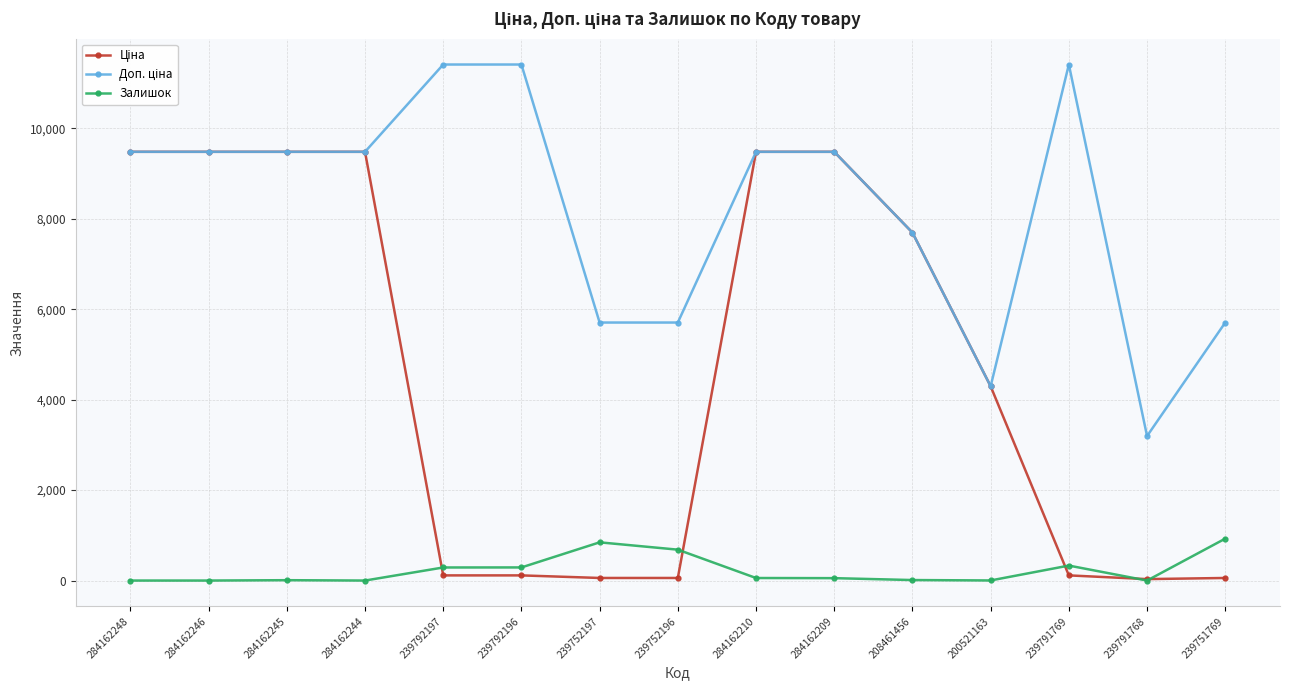

Is this an area chart (filled region under the line)?

No